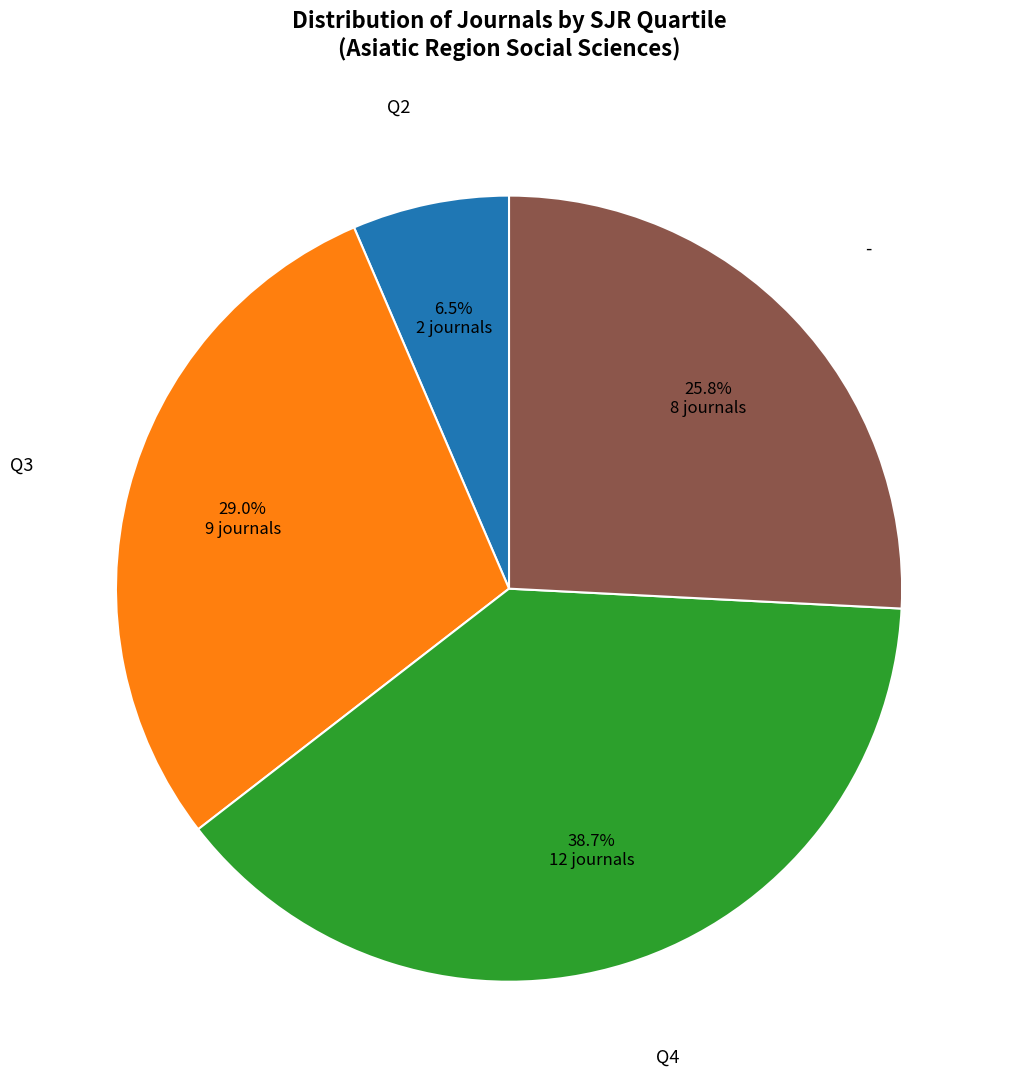

To the nearest percent, what is the difference between the largest and smallest slice percentages?

32%